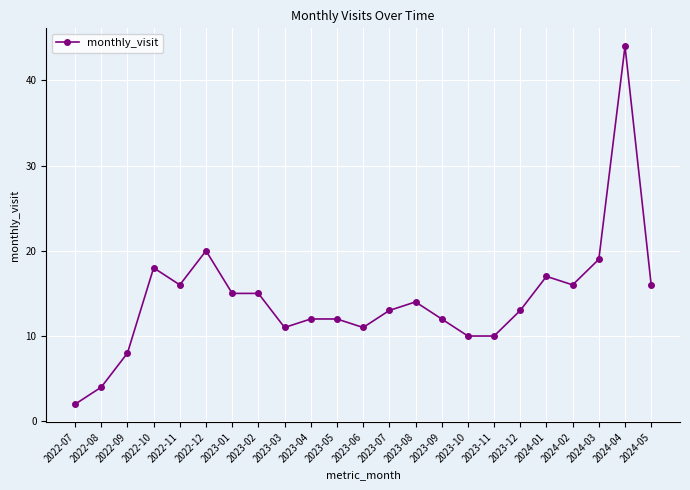

What is the difference between the maximum and minimum values?

42